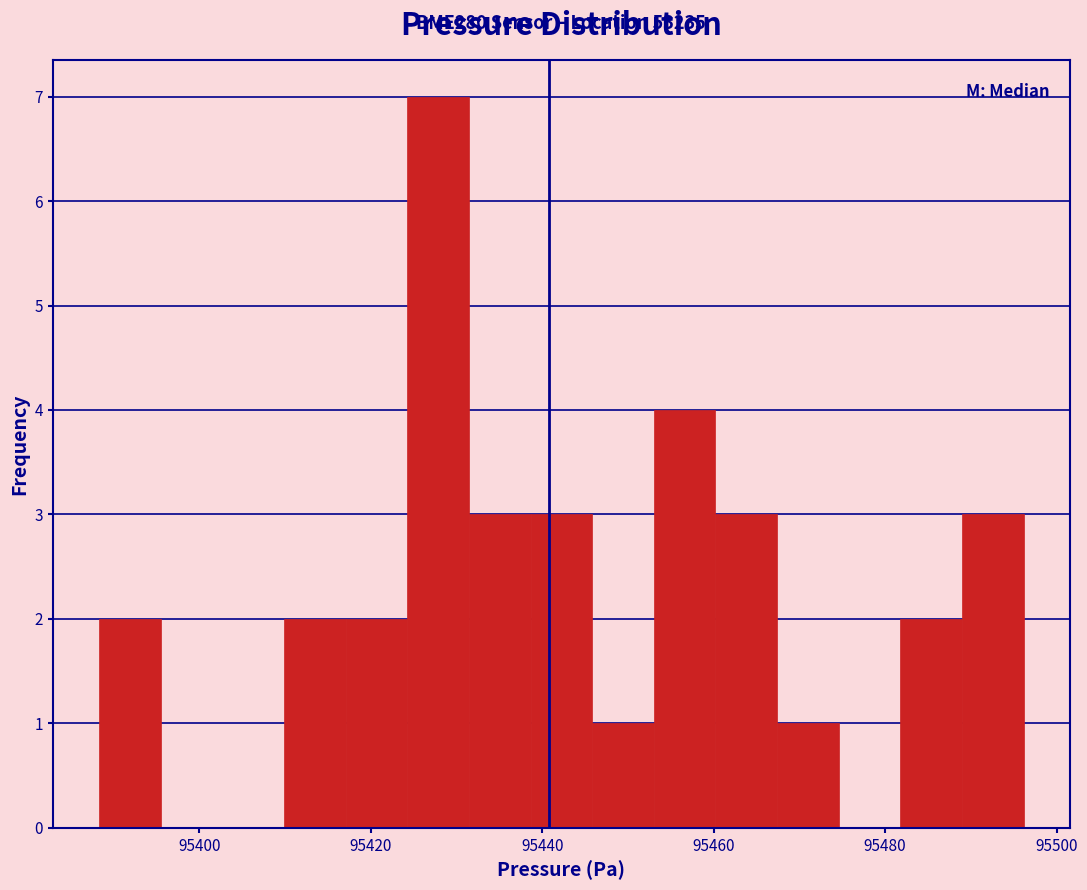

Around what value on the x-axis is the tallest bar? Give the approximate position of its centre, as read against the axis.

95428